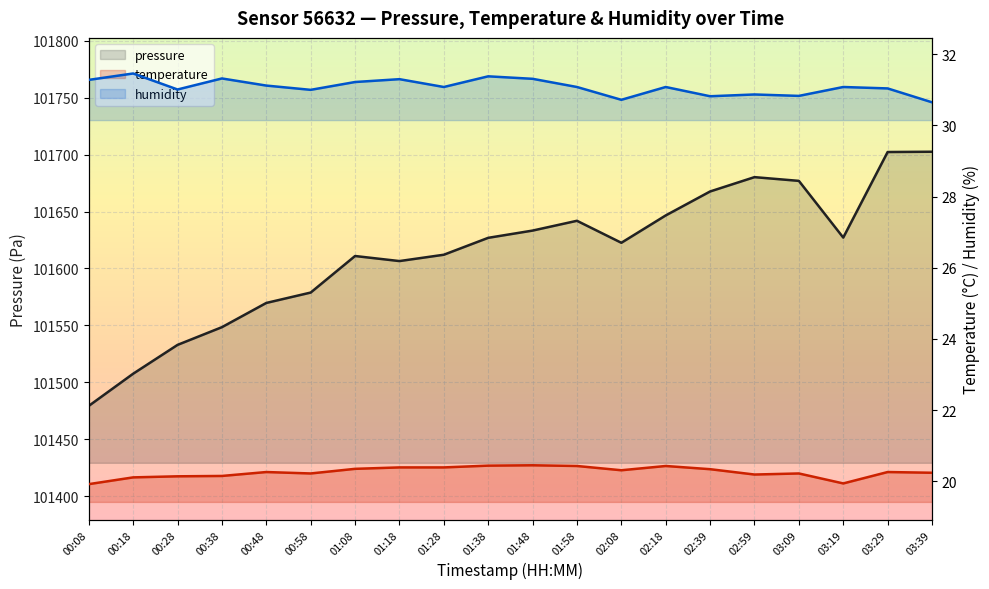

Does the chart display data point markers on the line(s)?

No